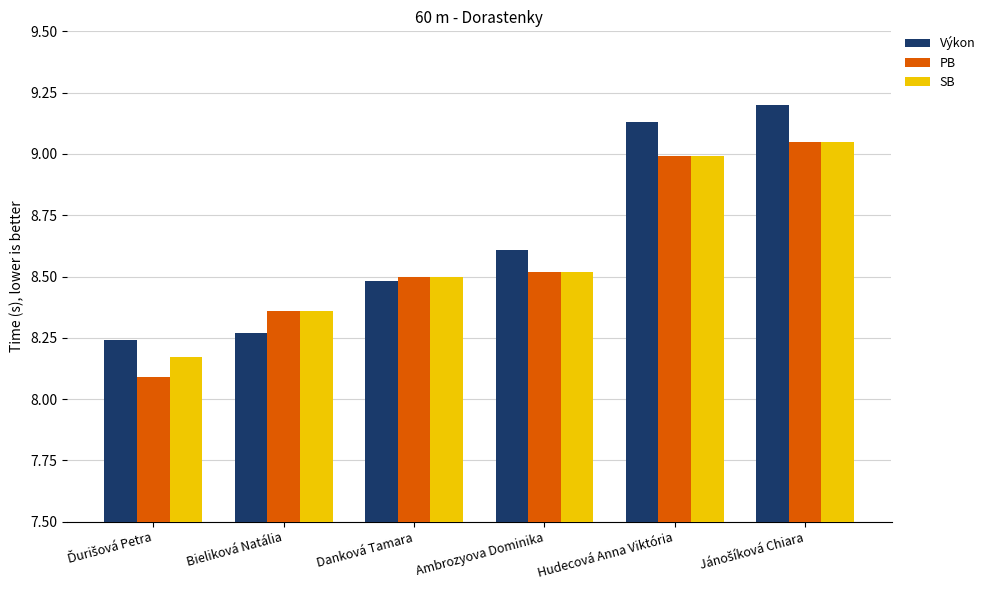

Between Bieliková Natália and Hudecová Anna Viktória, which series saw the biggest shift?

Výkon